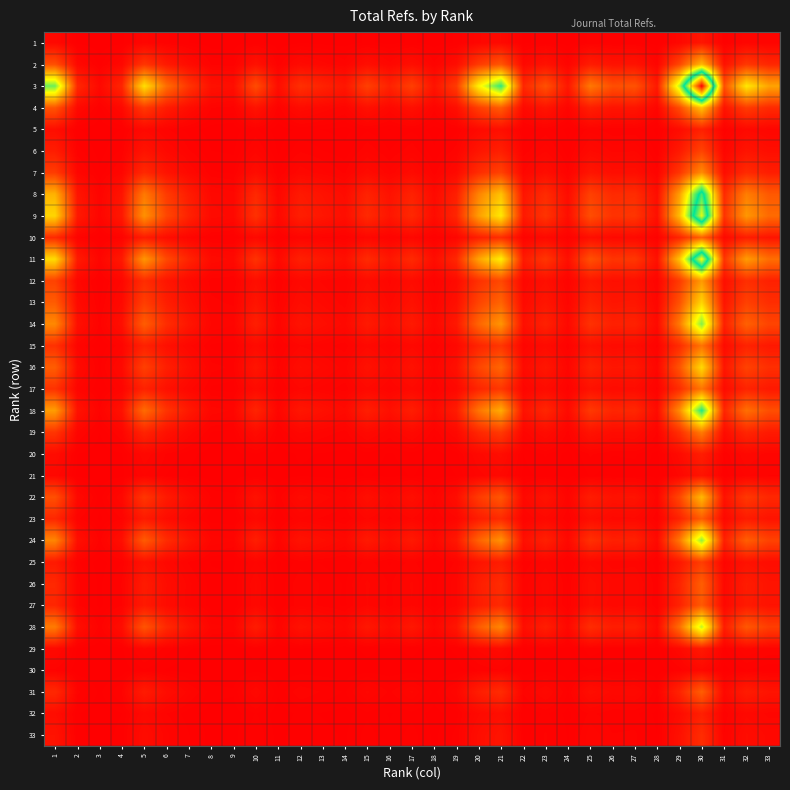

Between 15 and 19, which series saw the biggest shift?

3